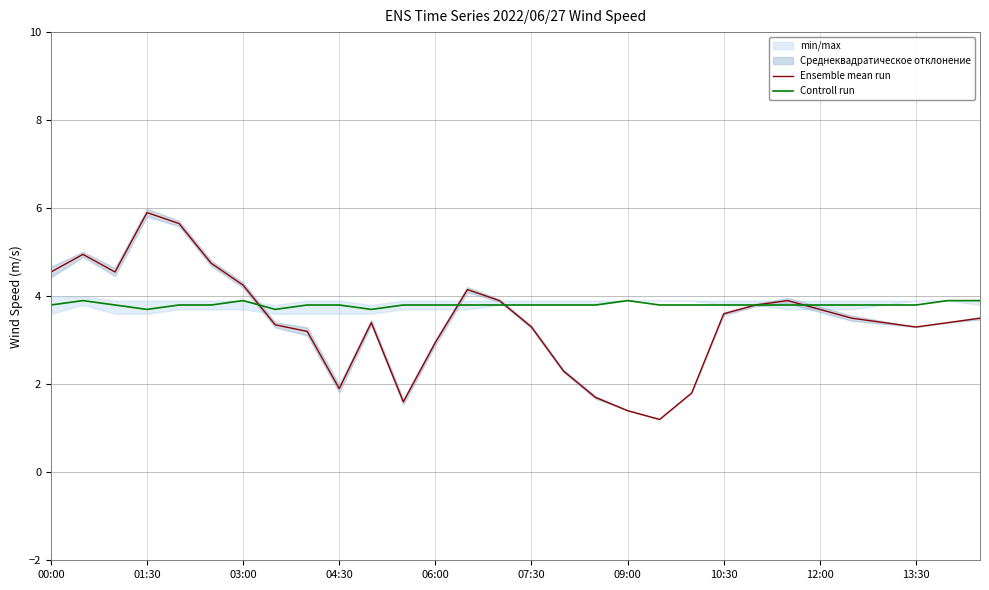

Reading left to right, what are all the values shown in this chart?

Ensemble mean run: 4.5	5.0	4.5	5.9	5.7	4.8	4.2	3.4	3.2	1.9	3.4	1.6	3.0	4.2	3.9	3.3	2.3	1.7	1.4	1.2	1.8	3.6	3.8	3.9	3.7	3.5	3.4	3.3	3.4	3.5
Controll run: 3.8	3.9	3.8	3.7	3.8	3.8	3.9	3.7	3.8	3.8	3.7	3.8	3.8	3.8	3.8	3.8	3.8	3.8	3.9	3.8	3.8	3.8	3.8	3.8	3.8	3.8	3.8	3.8	3.9	3.9